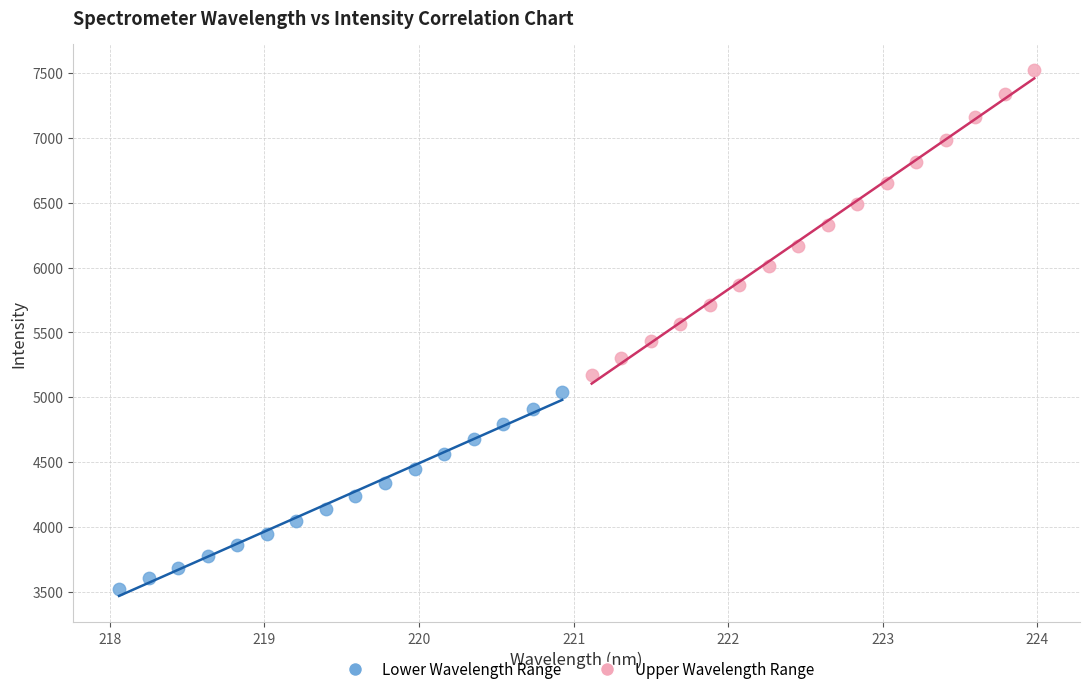

Which series reaches the minimum Y coordinate?

Lower Wavelength Range